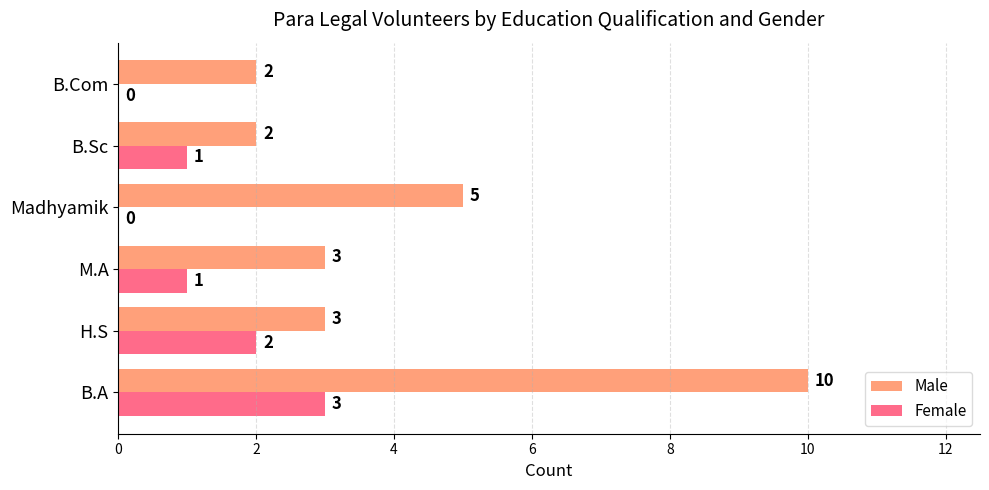

What is the highest value of the Female series?

3